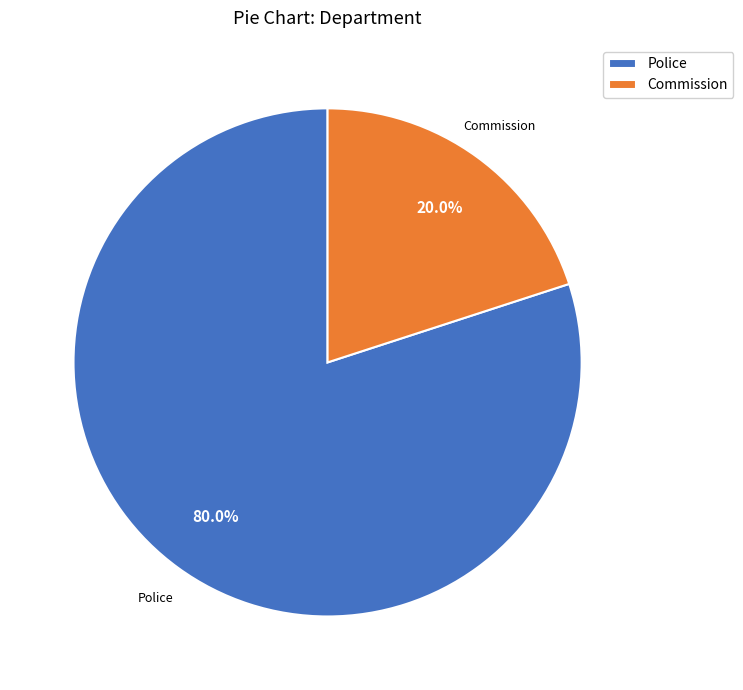

How many slices are in this pie chart?

2